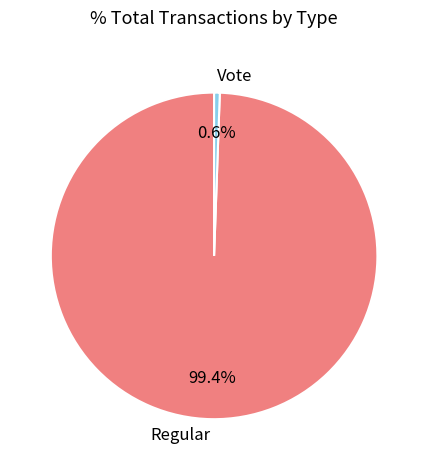

Combined, what portion of the pie is Vote and Regular?

100.0%